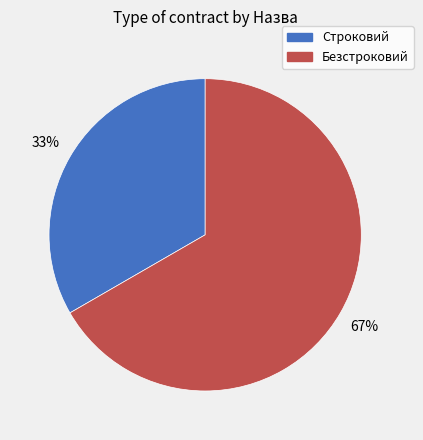

Approximately how many times larger is the value at Безстроковий compared to Строковий?

2.0